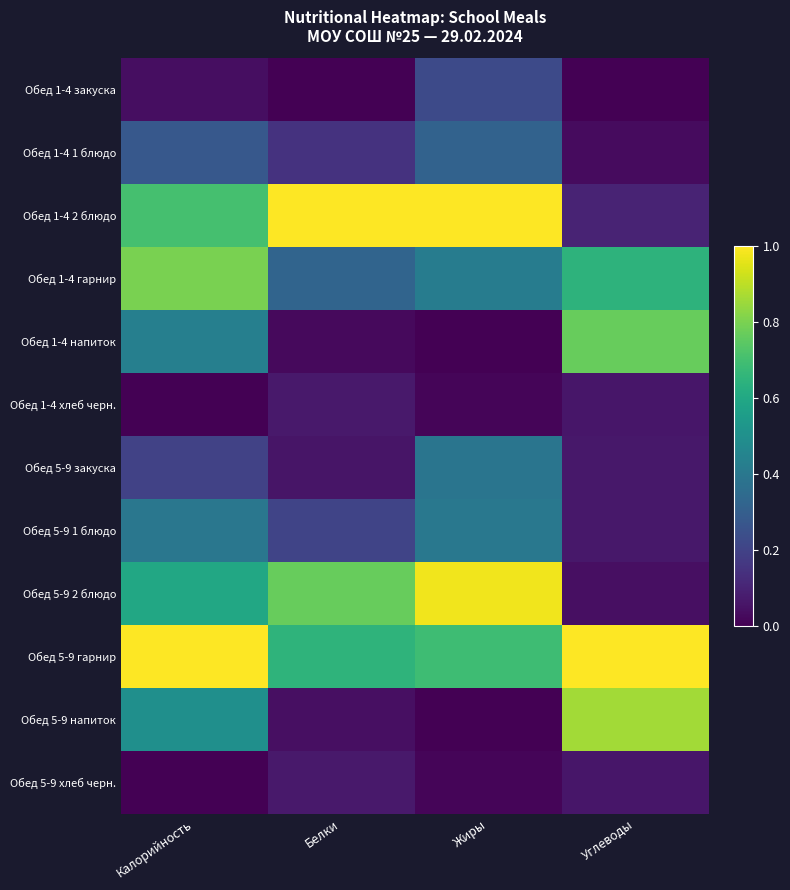

What is the spread (max minus min) of values at Калорийность?

1.0